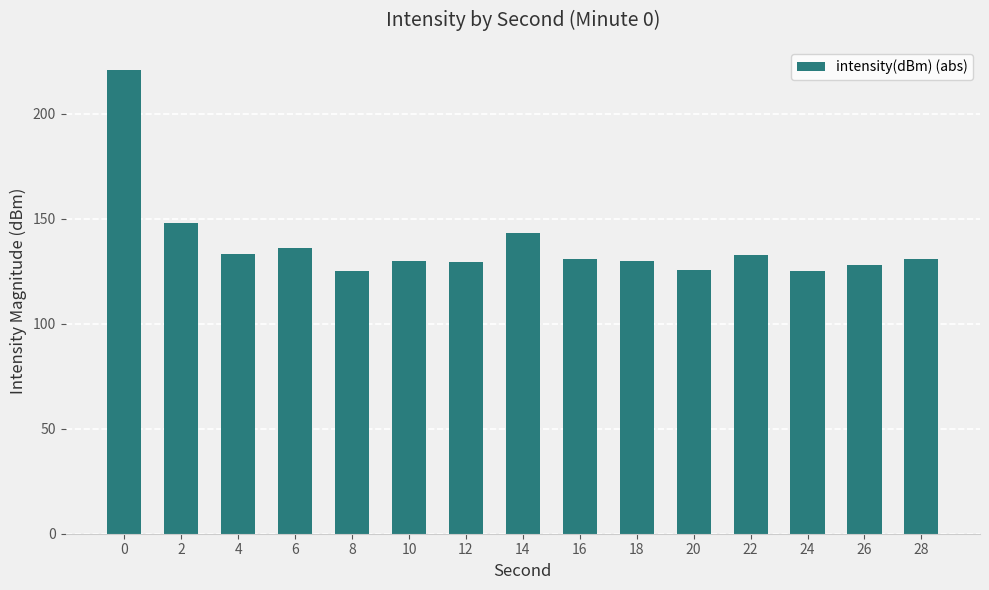

Which has a higher value, 28 or 6?

6